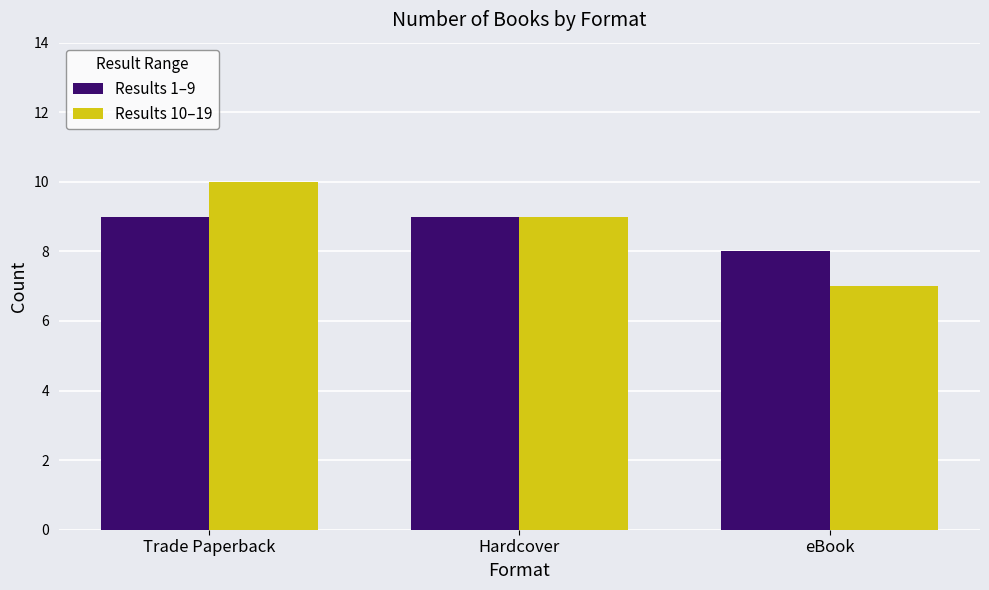

List the series in order of their peak value, lowest first.

Results 1–9, Results 10–19